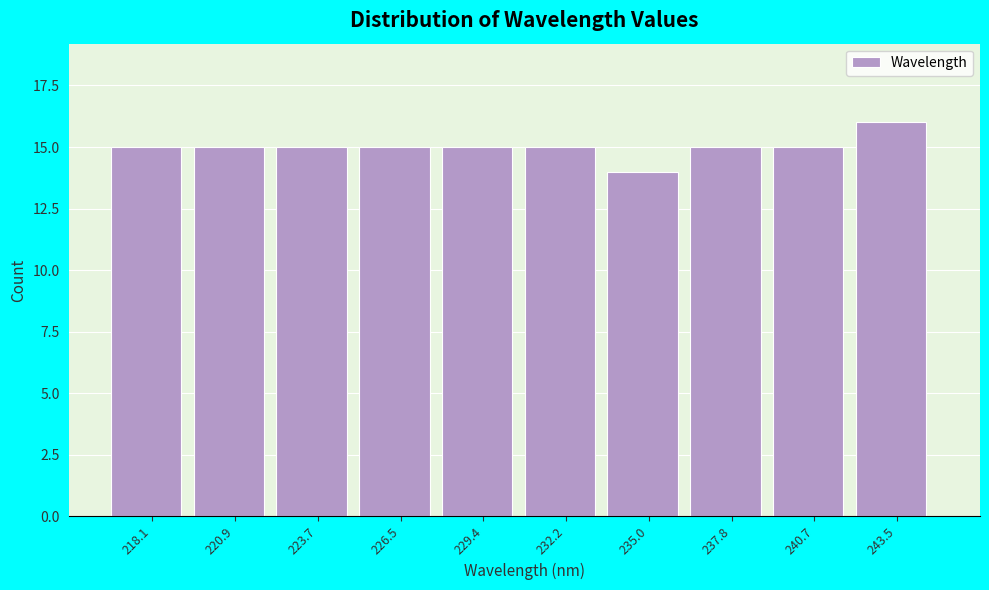

Reading right to left, what are all the values shown in this chart?

16	15	15	14	15	15	15	15	15	15